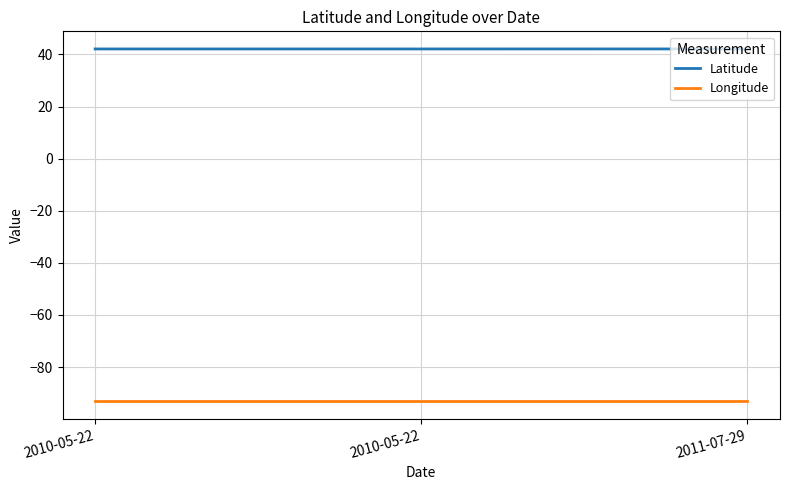

What are all the series names shown in the legend?

Latitude, Longitude